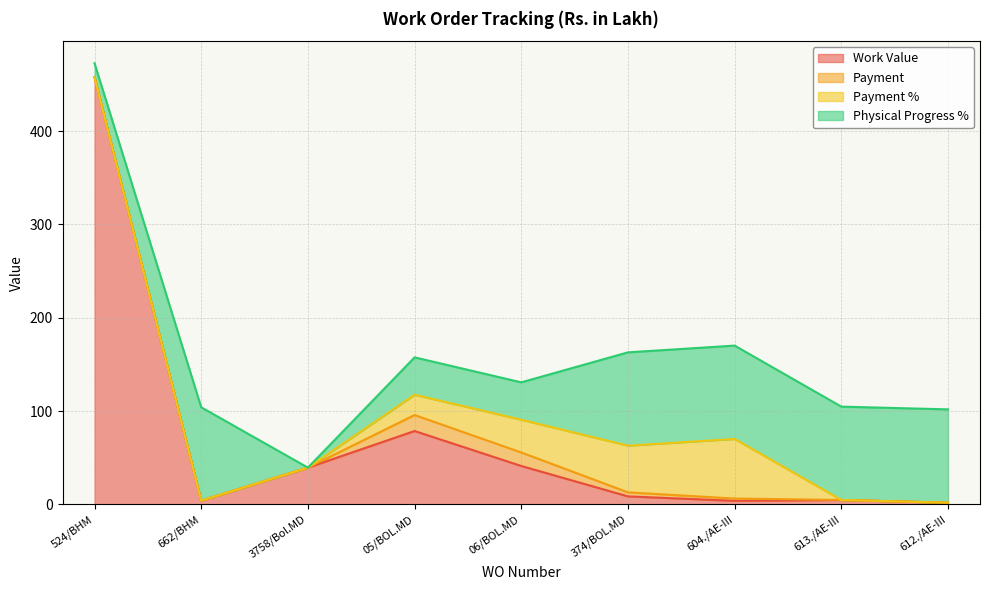

What is the difference between the maximum and minimum values in the Payment % series?

63.9